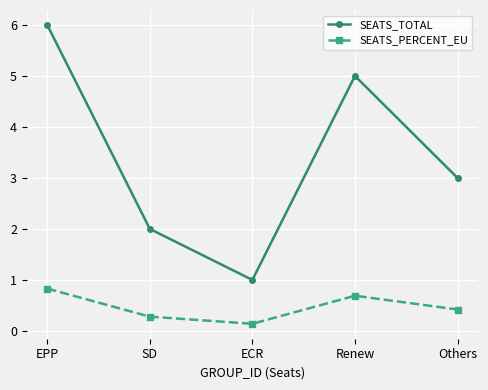

True or false: SEATS_TOTAL and SEATS_PERCENT_EU cross at least once.

False